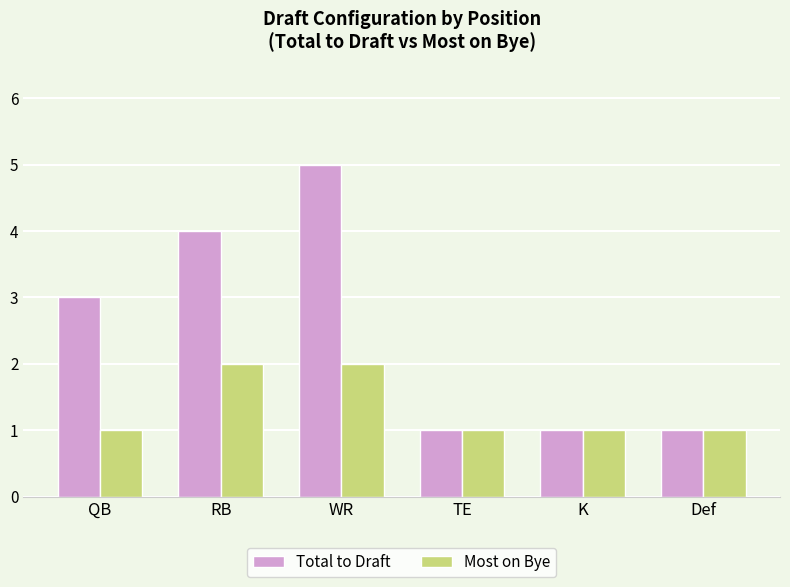

List the series in order of their overall mean, lowest first.

Most on Bye, Total to Draft